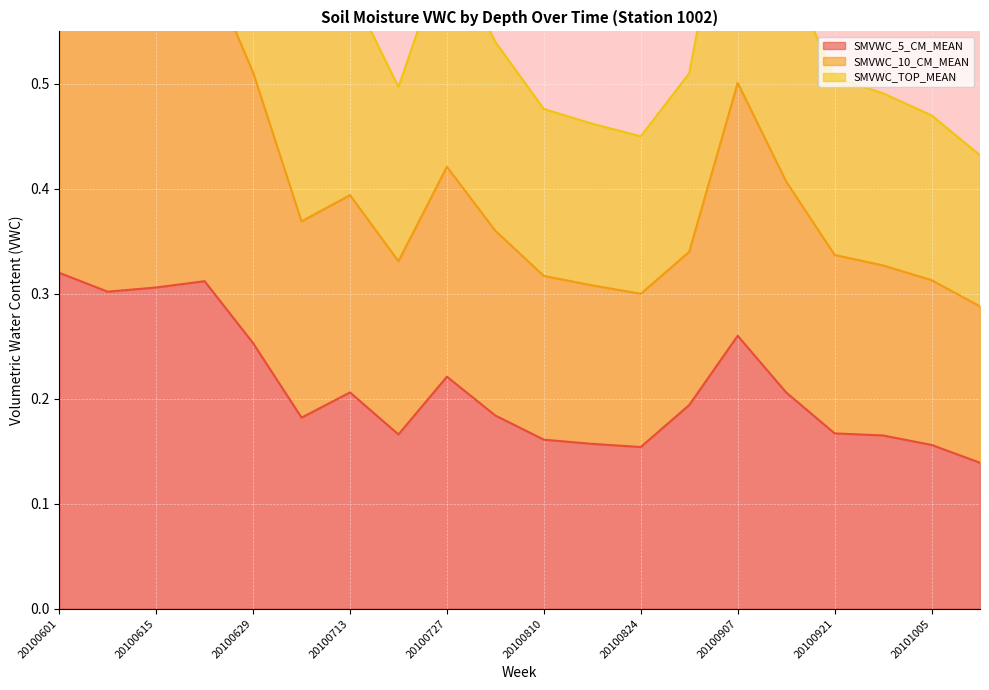

Rank the categories by SMVWC_10_CM_MEAN value from highest to lowest.

20100601, 20100622, 20100615, 20100608, 20100629, 20100907, 20100727, 20100914, 20100713, 20100706, 20100803, 20100831, 20100921, 20100720, 20100928, 20100810, 20101005, 20100817, 20100824, 20101012